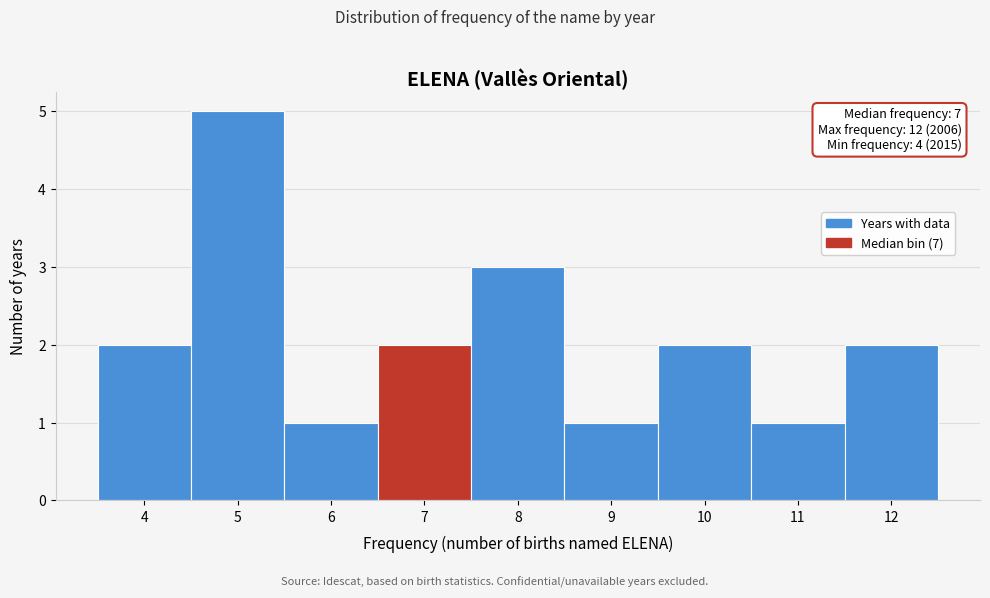

Over which range of the x-axis is the bar tallest?

4.5 to 5.5